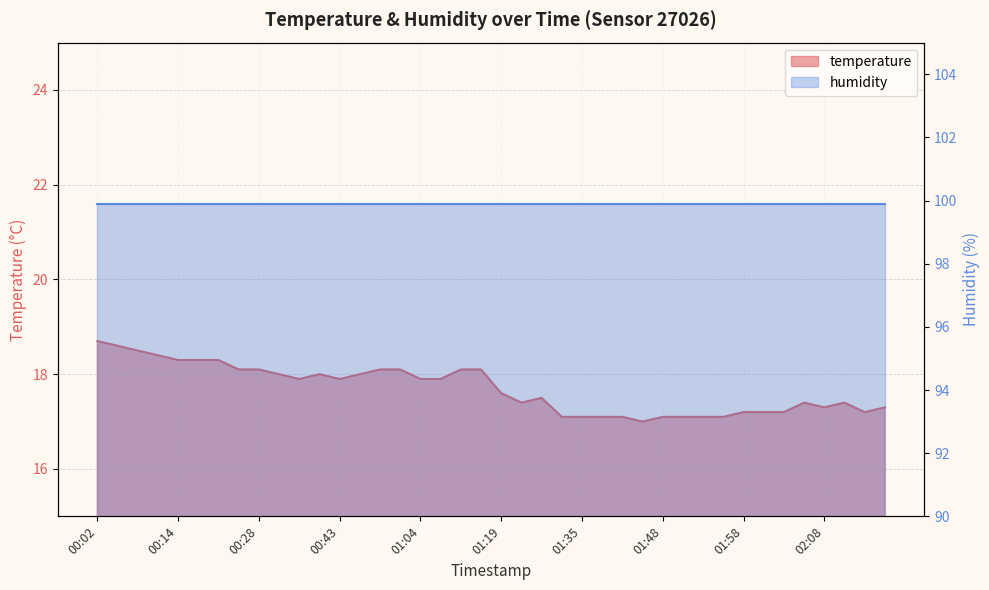

The chart shows a value of 5.6 at 00:05. True or false?

False